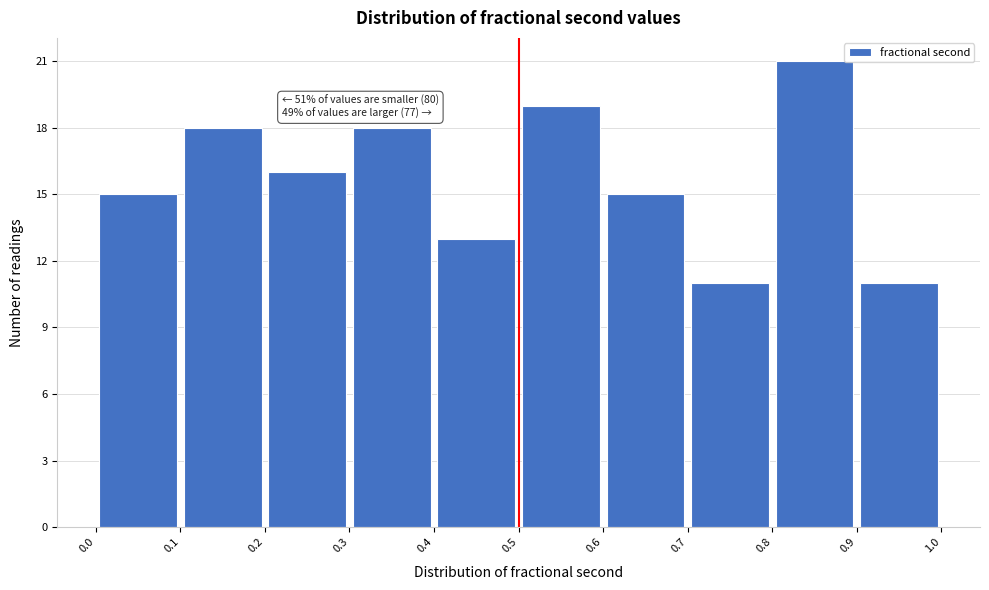

Over which range of the x-axis is the bar tallest?

0.8 to 0.9